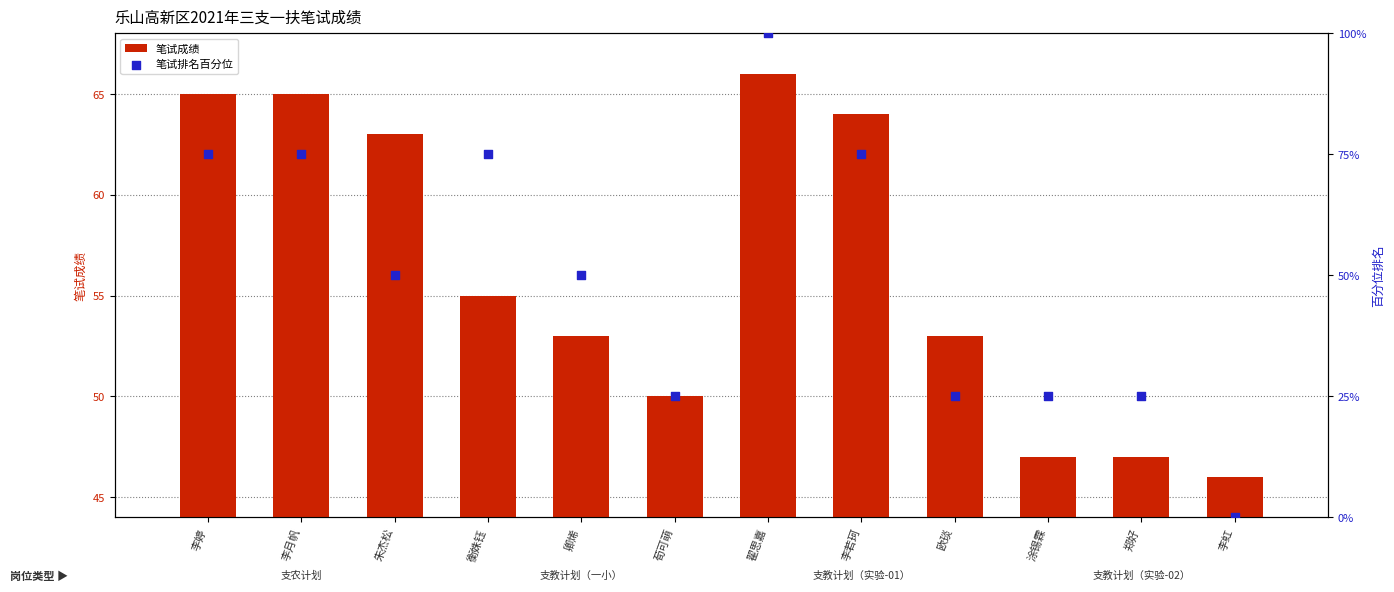

Which series has the widest spread of Y values?

笔试排名百分位